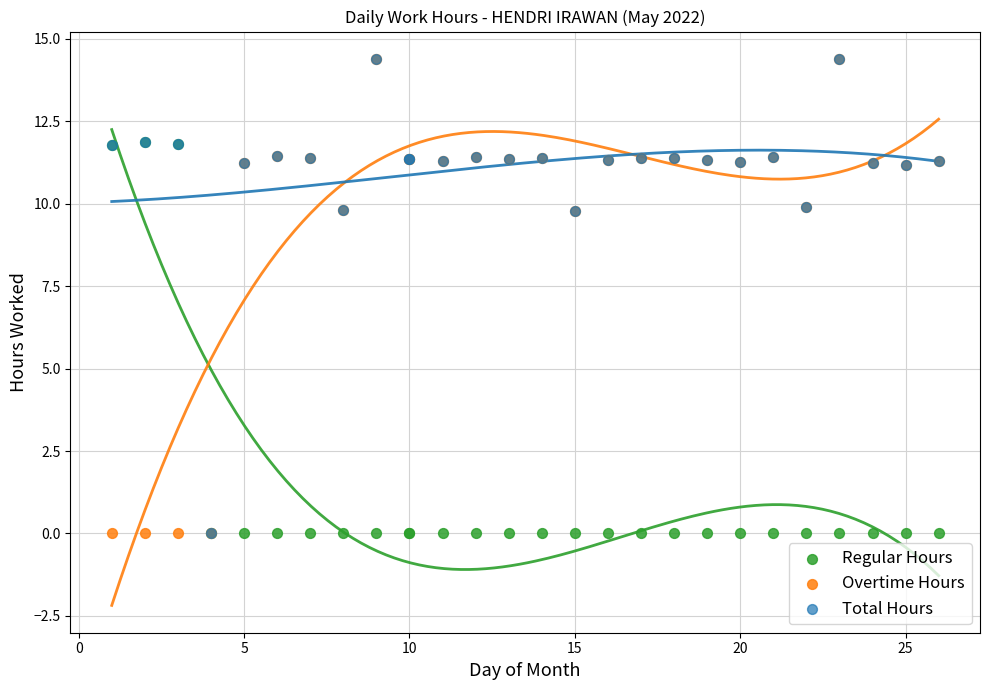

Which series has the widest spread of Y values?

Overtime Hours